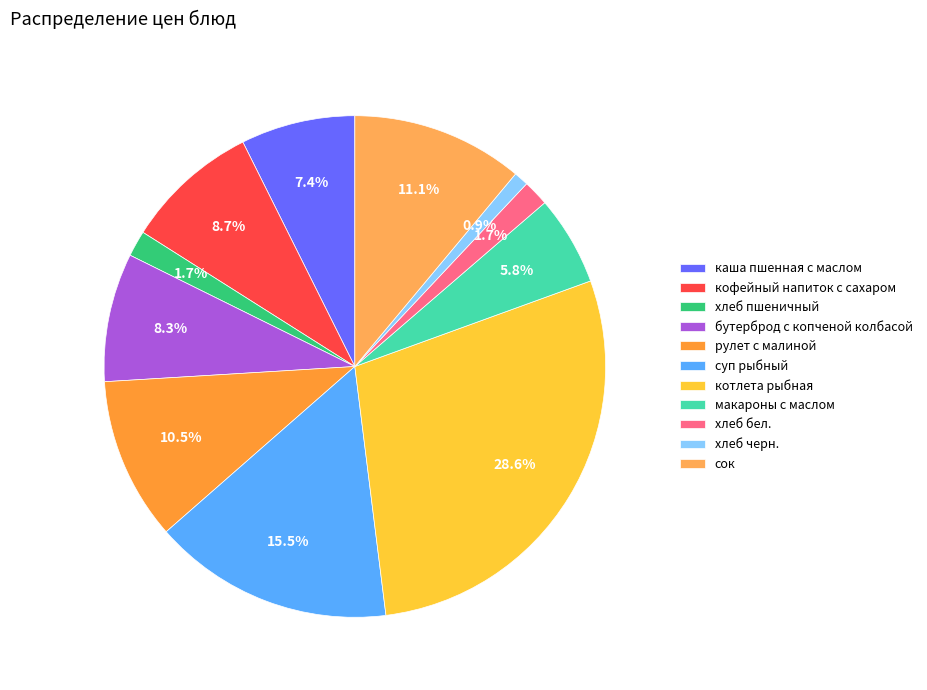

Rank the categories by value from highest to lowest.

котлета рыбная, суп рыбный, сок, рулет с малиной, кофейный напиток с сахаром, бутерброд с копченой колбасой, каша пшенная с маслом, макароны с маслом, хлеб пшеничный, хлеб бел., хлеб черн.